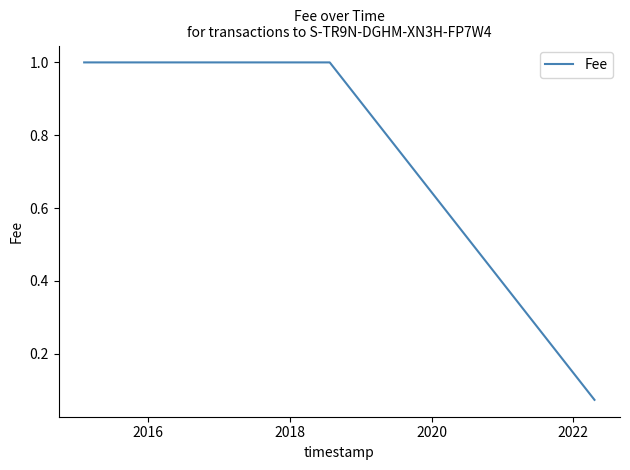

What is the maximum value shown in the chart?

1.0